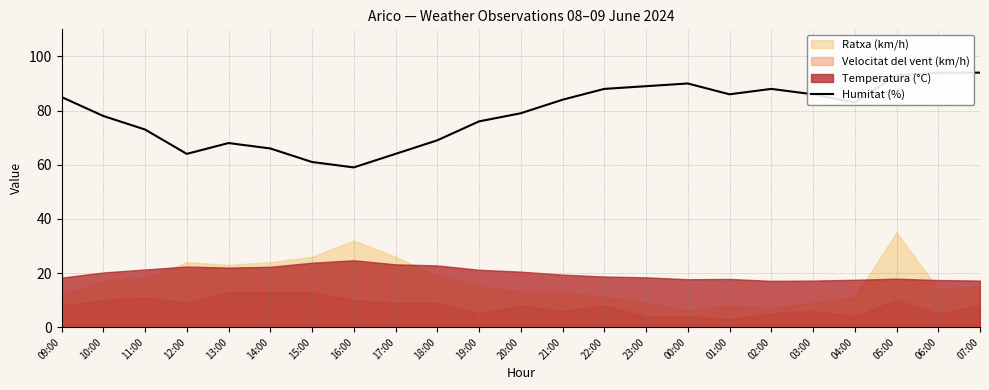

What is the value of the 6th point from the left?

66